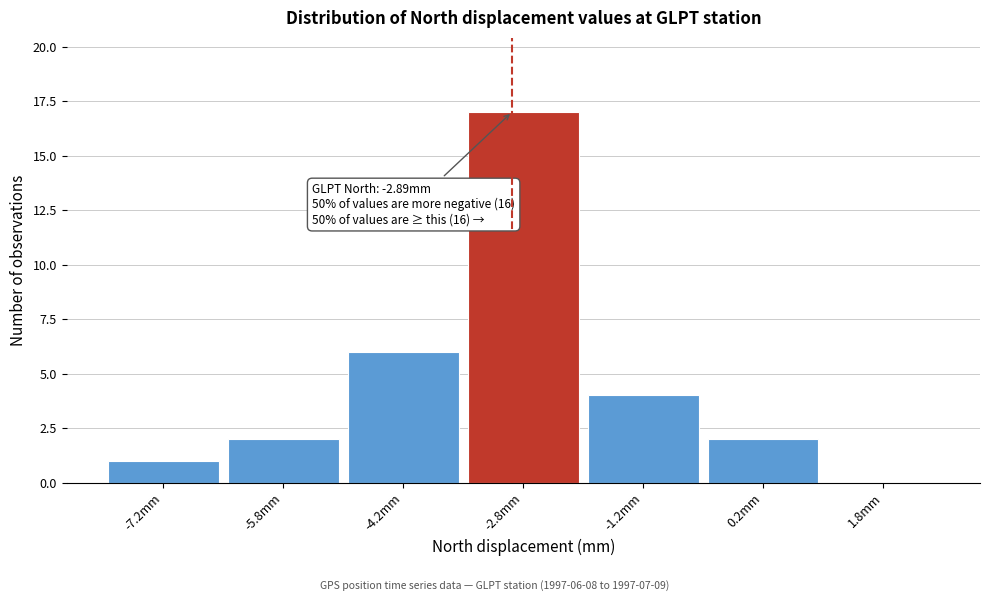

Over which range of the x-axis is the bar tallest?

-3.5 to -2.0